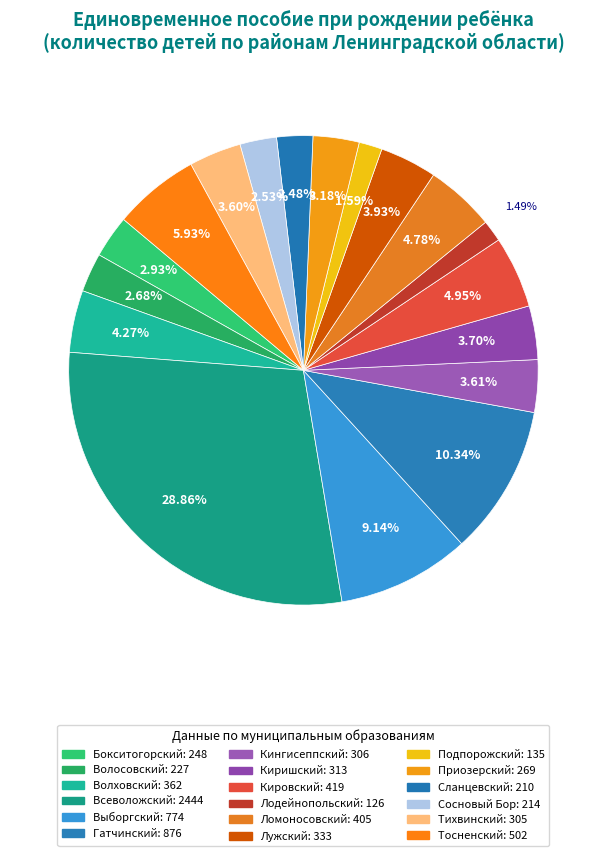

Is Приозерский the majority of the pie?

No